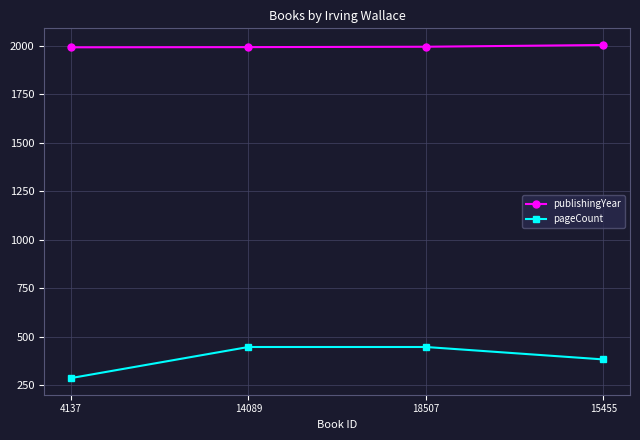

What is the highest value of the pageCount series?

448